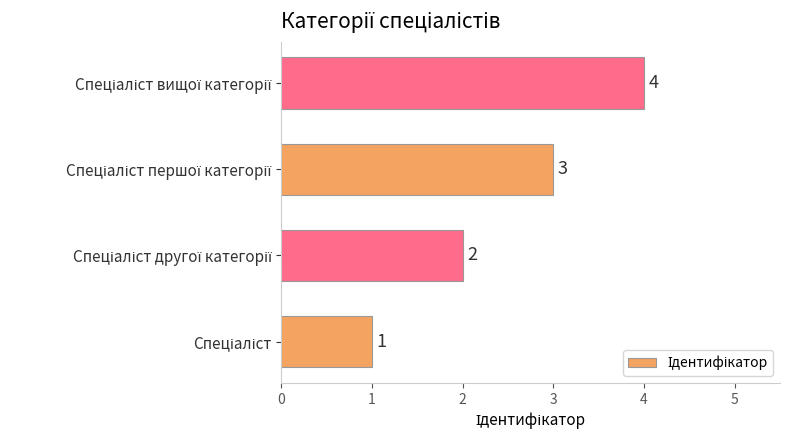

How many values are between 2 and 4?

3